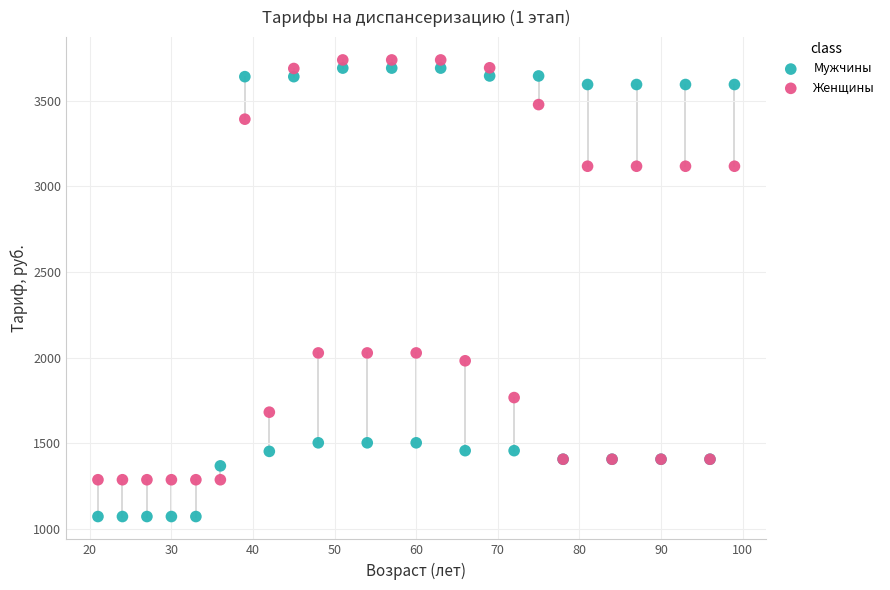

What is the X range (max minus min) for the scatter plot?

78.0